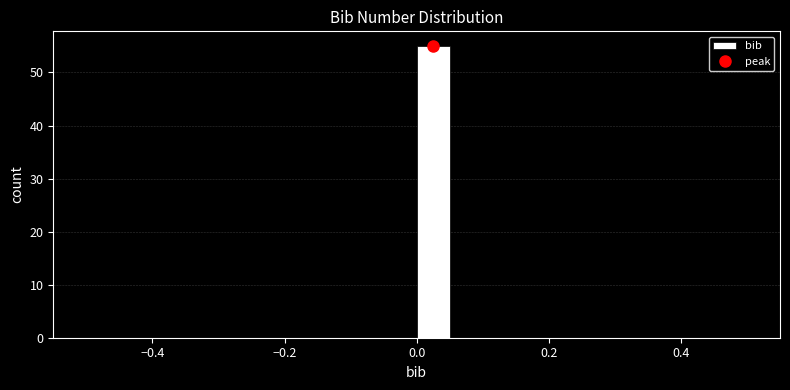

Read against the x-axis, roughly where is the centre of the tallest bar?

0.02